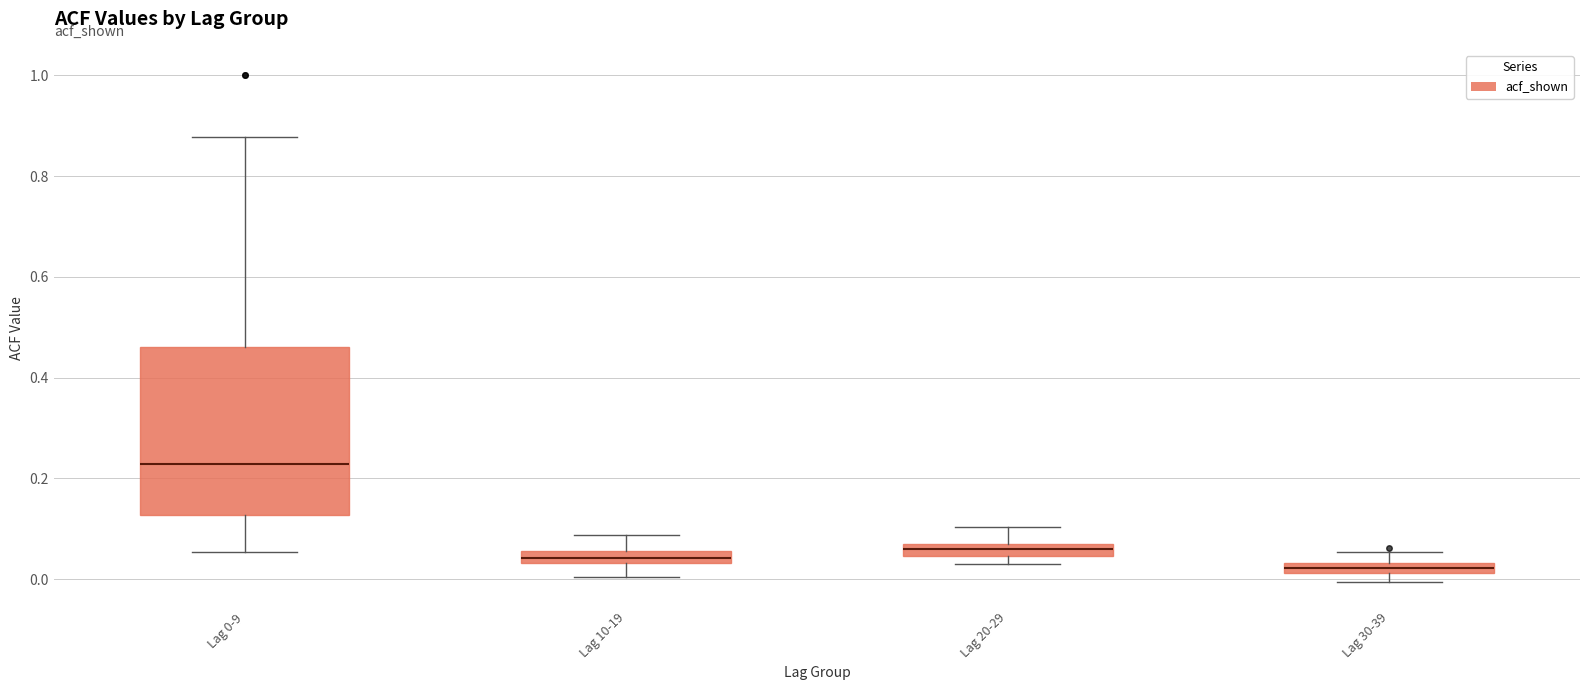

Which box has the highest median line?

Lag 0-9